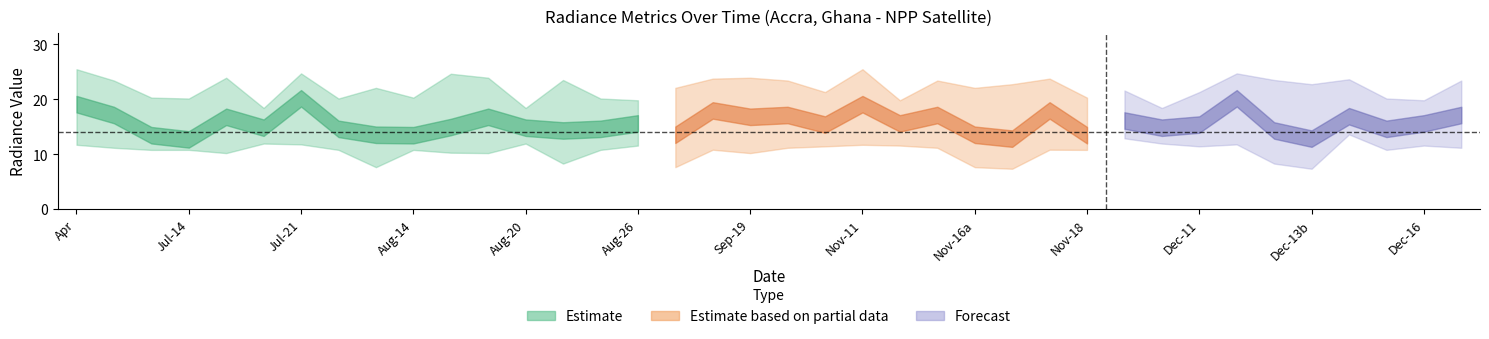

What position from the right is 20?

18